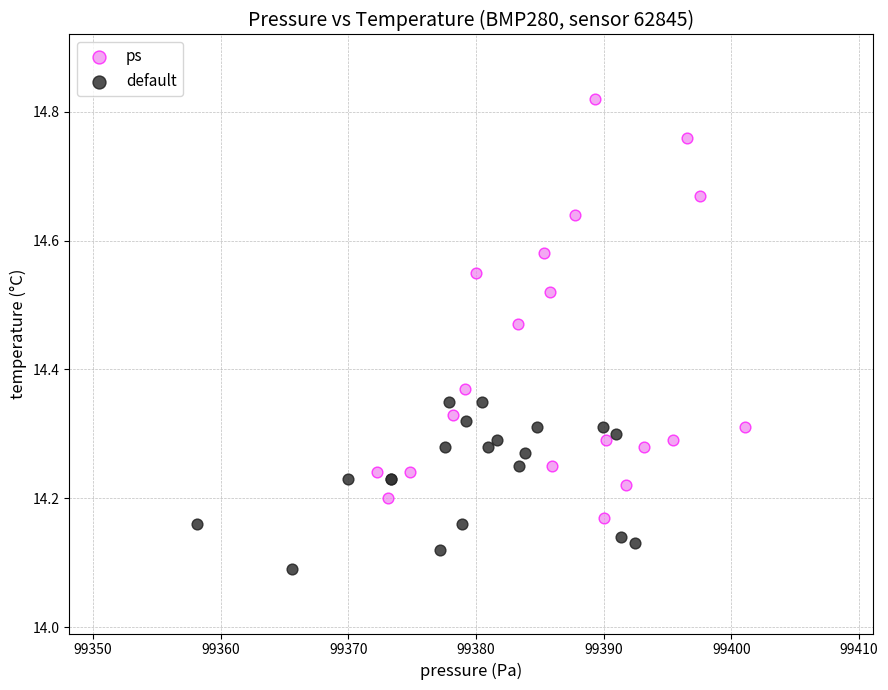

Which series reaches the maximum Y coordinate?

ps